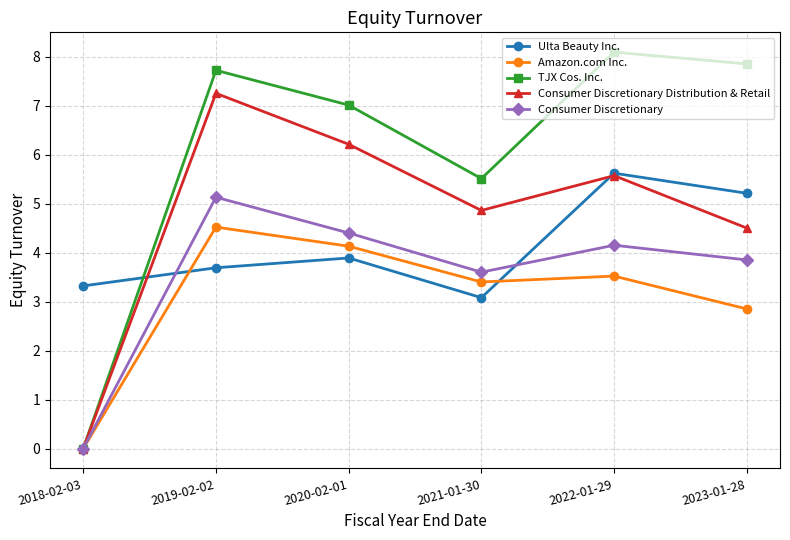

How many lines are shown in the chart?

5